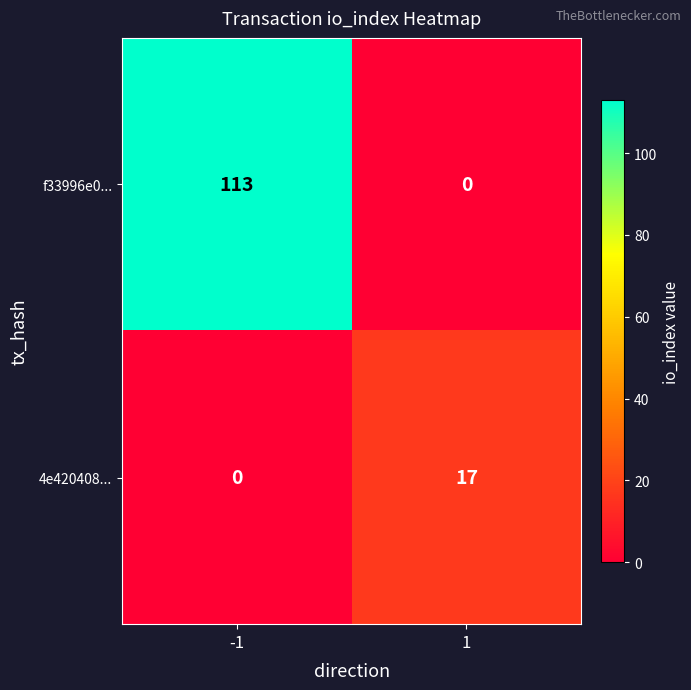

Which series changed the most between -1 and 1?

f33996e0...